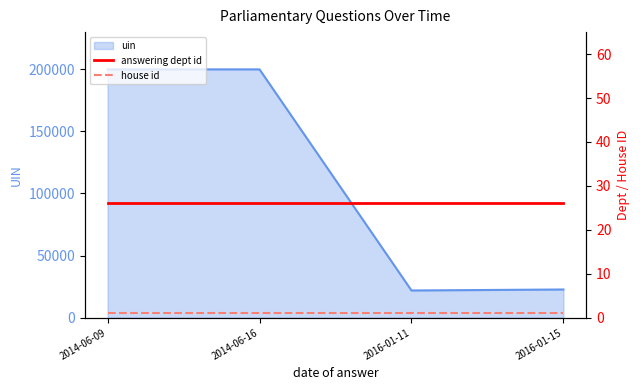

Where is uin nearest to the value 110836?

2016-01-15